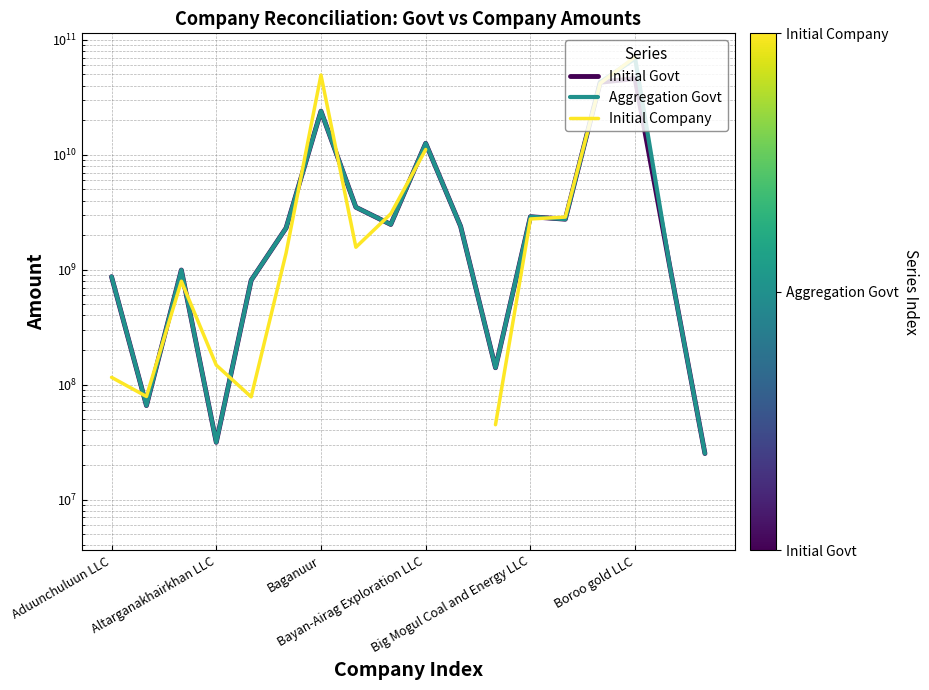

Is it true that Aggregation Govt equals 2113950911.7 at 7?

False